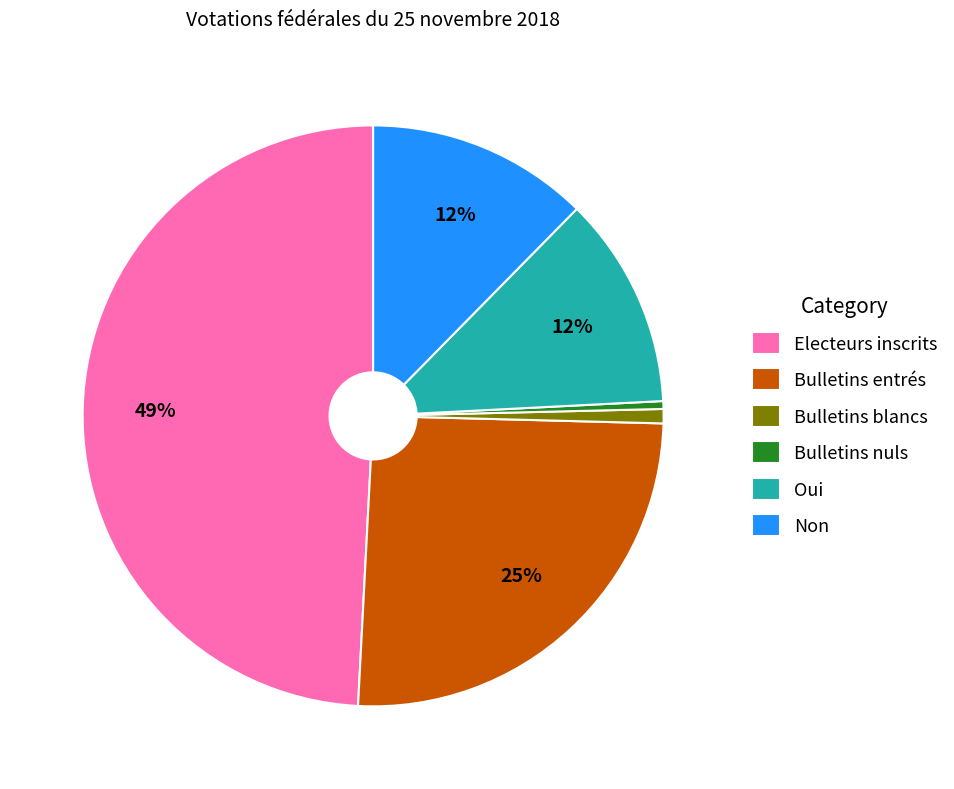

Does Electeurs inscrits account for over 50% of the chart?

No